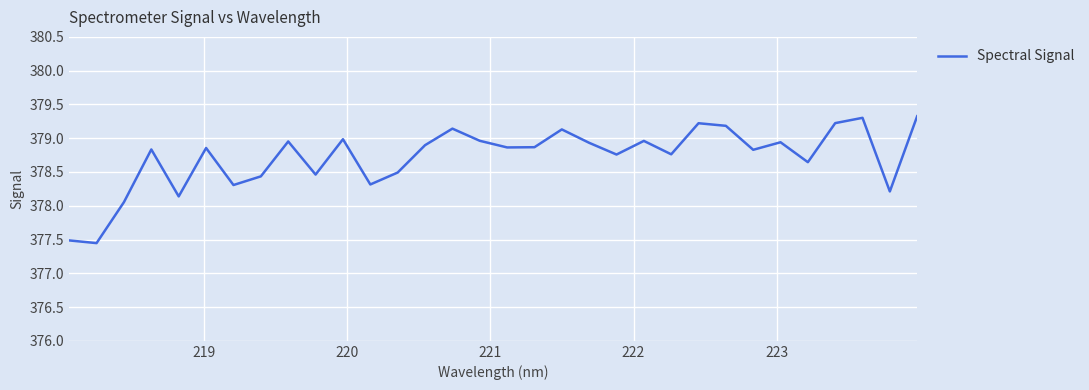

Count the number of categories in the chart.

32